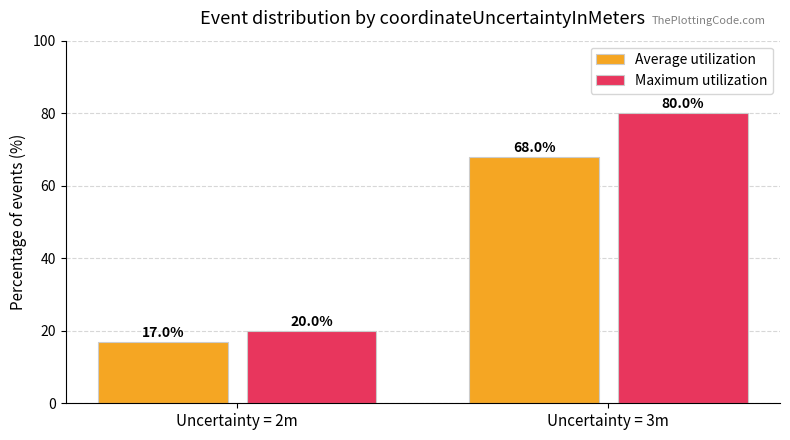

What is the total value across all series at Uncertainty = 3m?

148